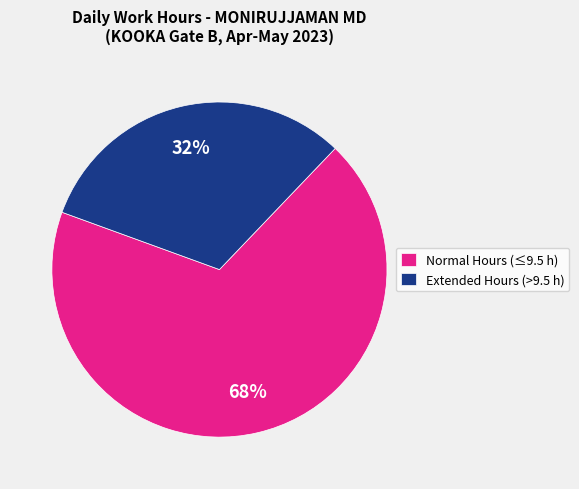

Rank the categories by value from lowest to highest.

Extended Hours (>9.5 h), Normal Hours (≤9.5 h)